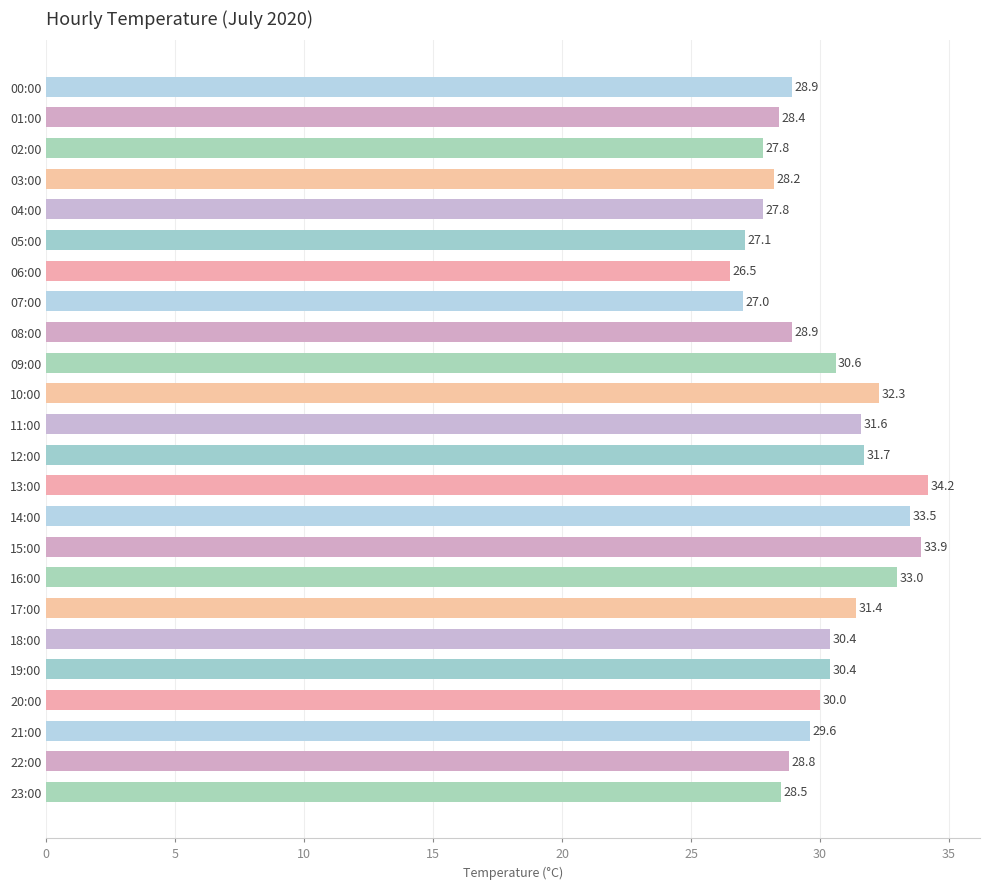

Where is the data nearest to the value 30?

20:00